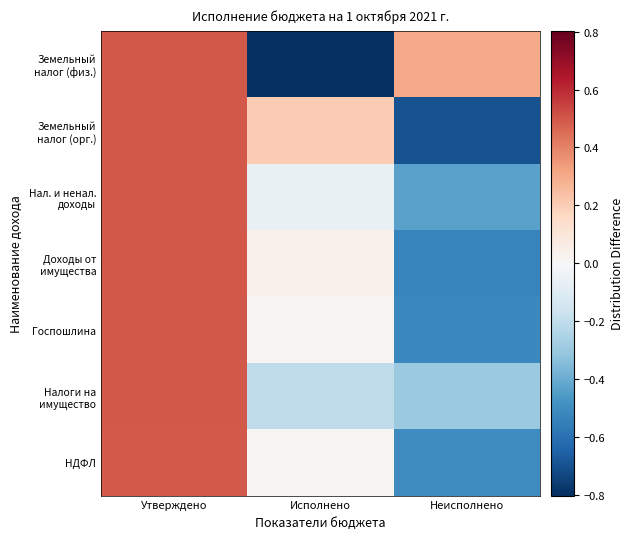

Which has a higher value, Неисполнено or Утверждено?

Утверждено